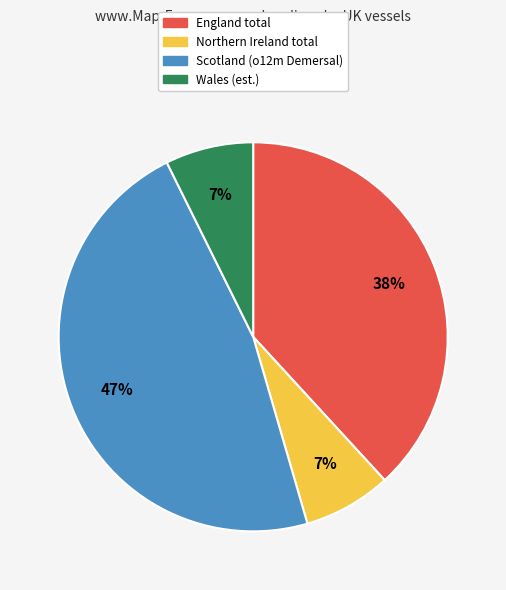

To the nearest percent, what is the average slice percentage?

25%